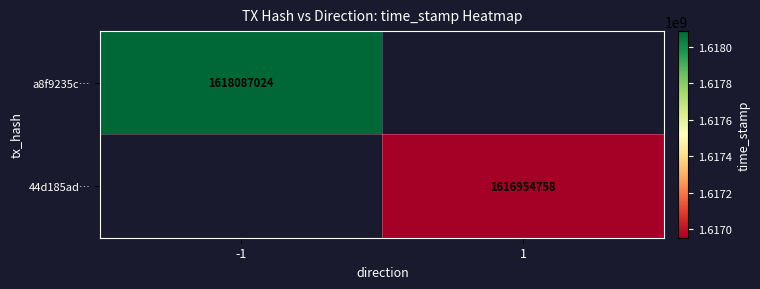

The value of 44d185ad… at 1 is 1030066066. True or false?

False